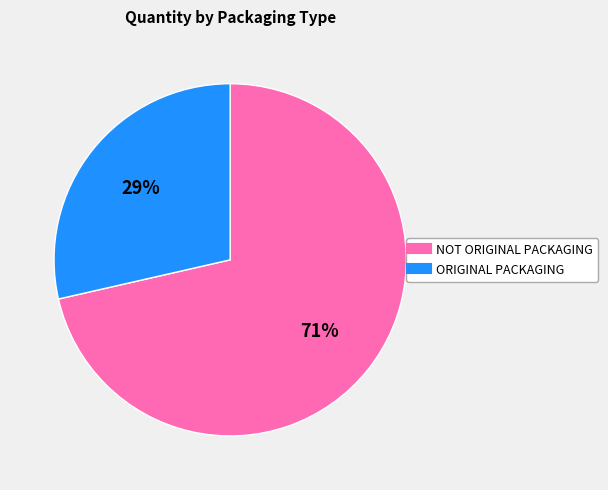

Which category has the smallest portion of the pie?

ORIGINAL PACKAGING